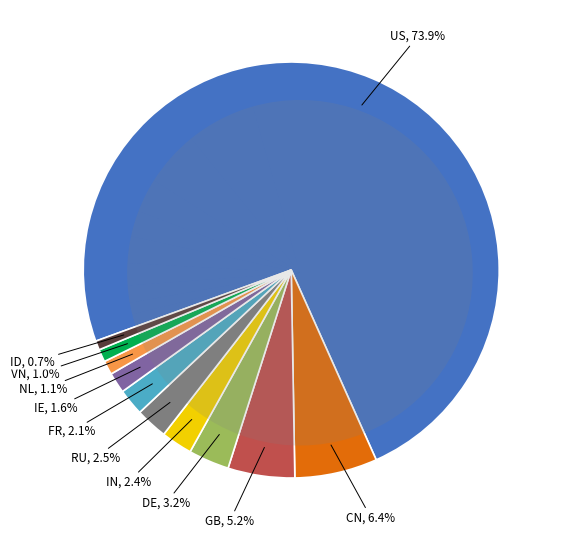

Which slice represents more than half of the pie?

US